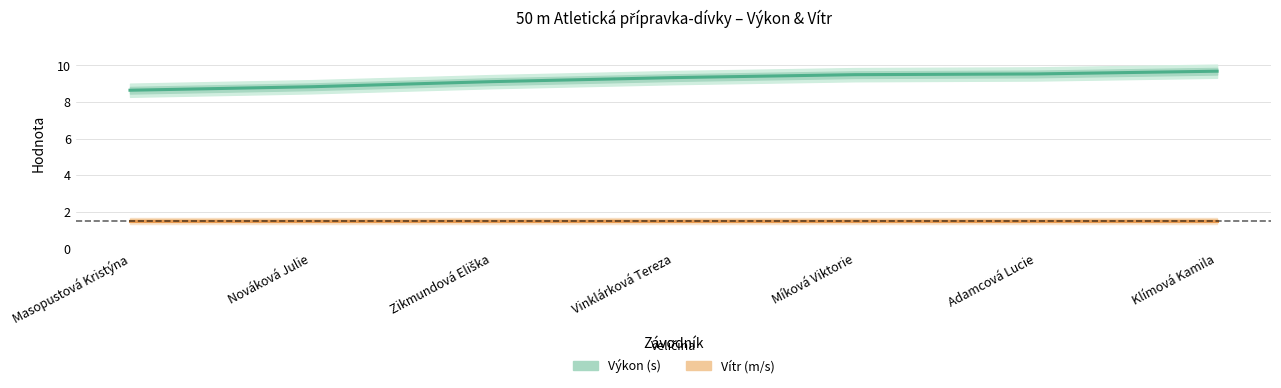

What are all the series names shown in the legend?

Výkon (s), Vítr (m/s)